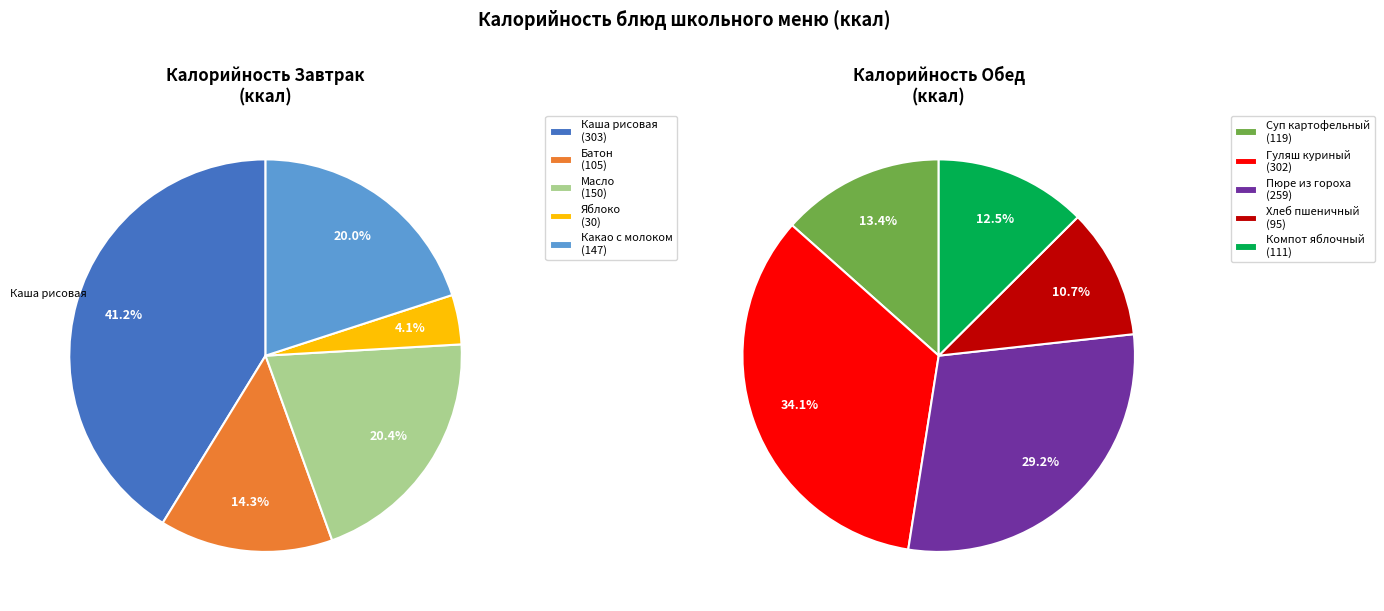

True or false: ЯБЛОКО accounts for 2% of the total.

True